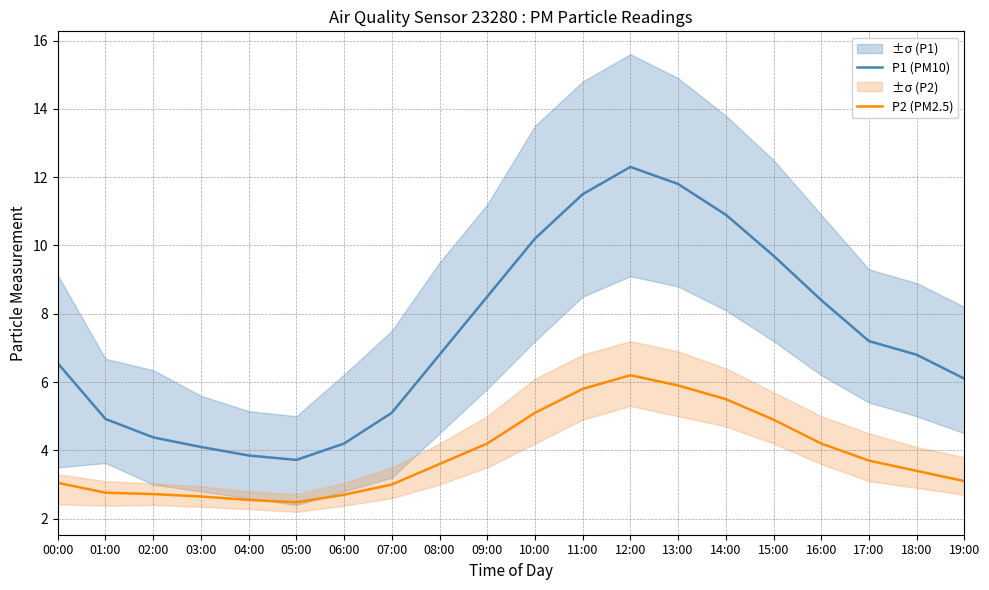

What is the difference between the highest and lowest values at 00:00?

3.5